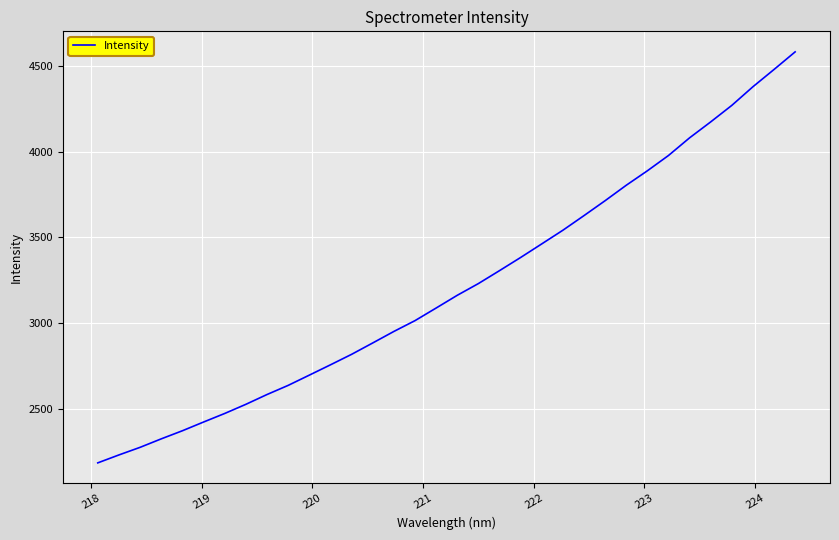

What is the difference between the maximum and minimum values?

2396.6